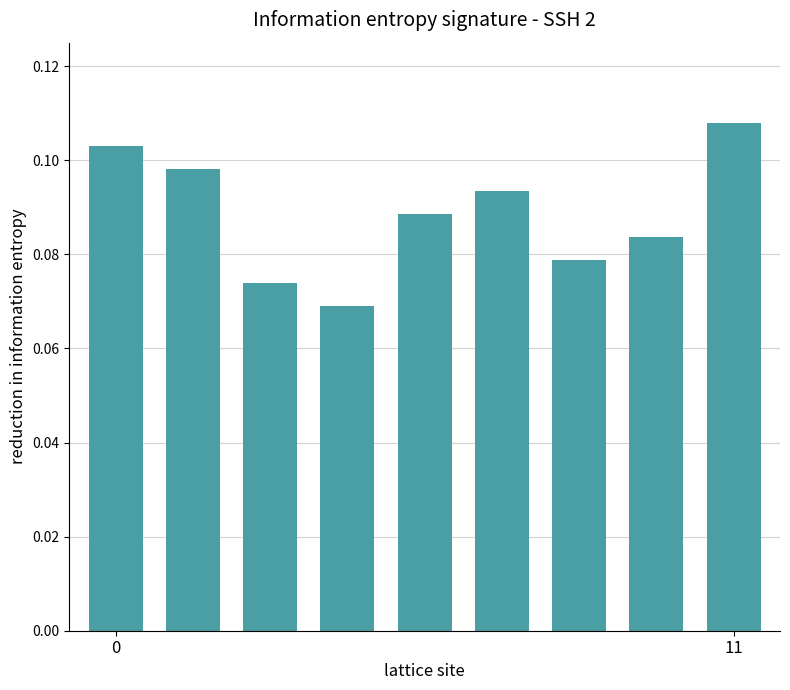

What is the sum of all values?

0.8